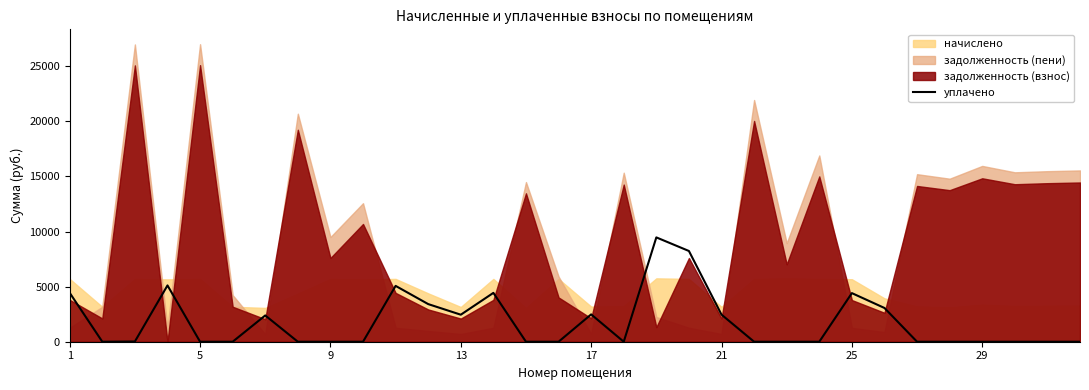

What is the maximum value for уплачено?

9470.9